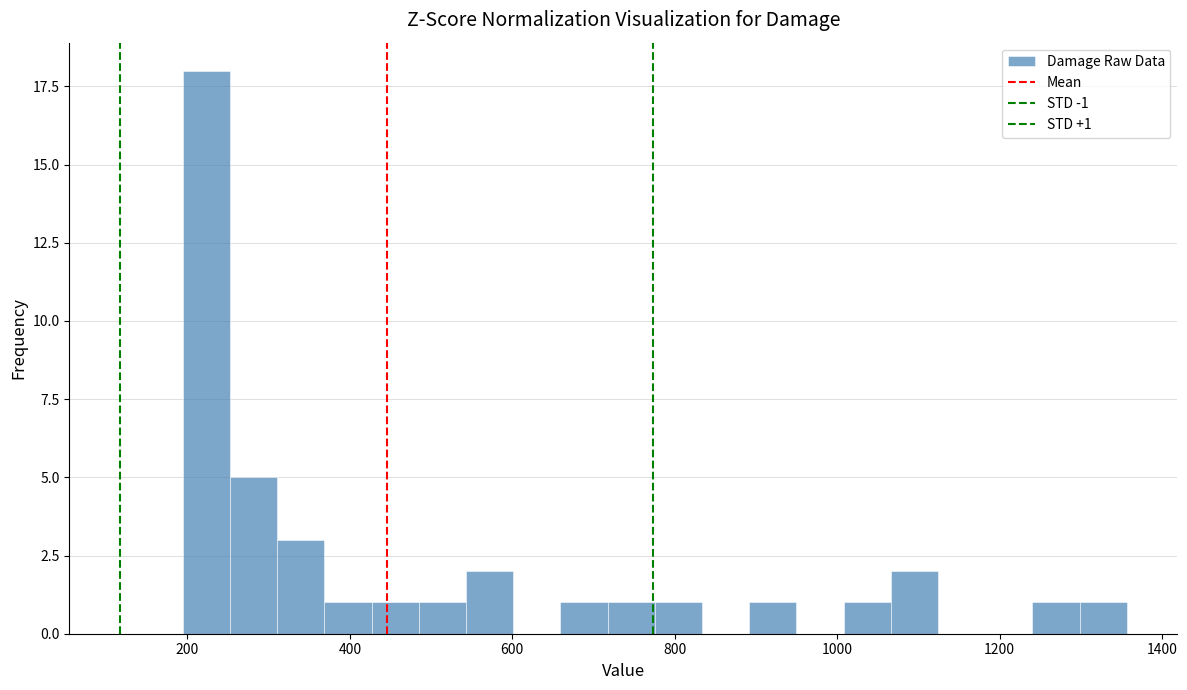

Read against the x-axis, roughly where is the centre of the tallest bar?

220